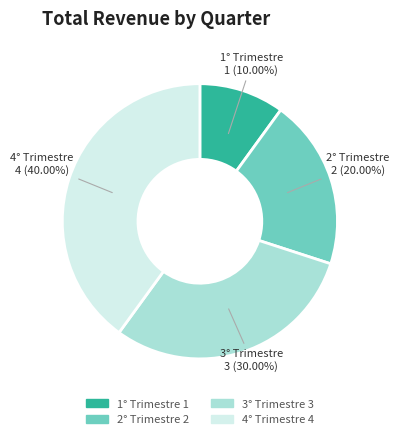

Between 3° Trimestre and 1° Trimestre, which is larger?

3° Trimestre